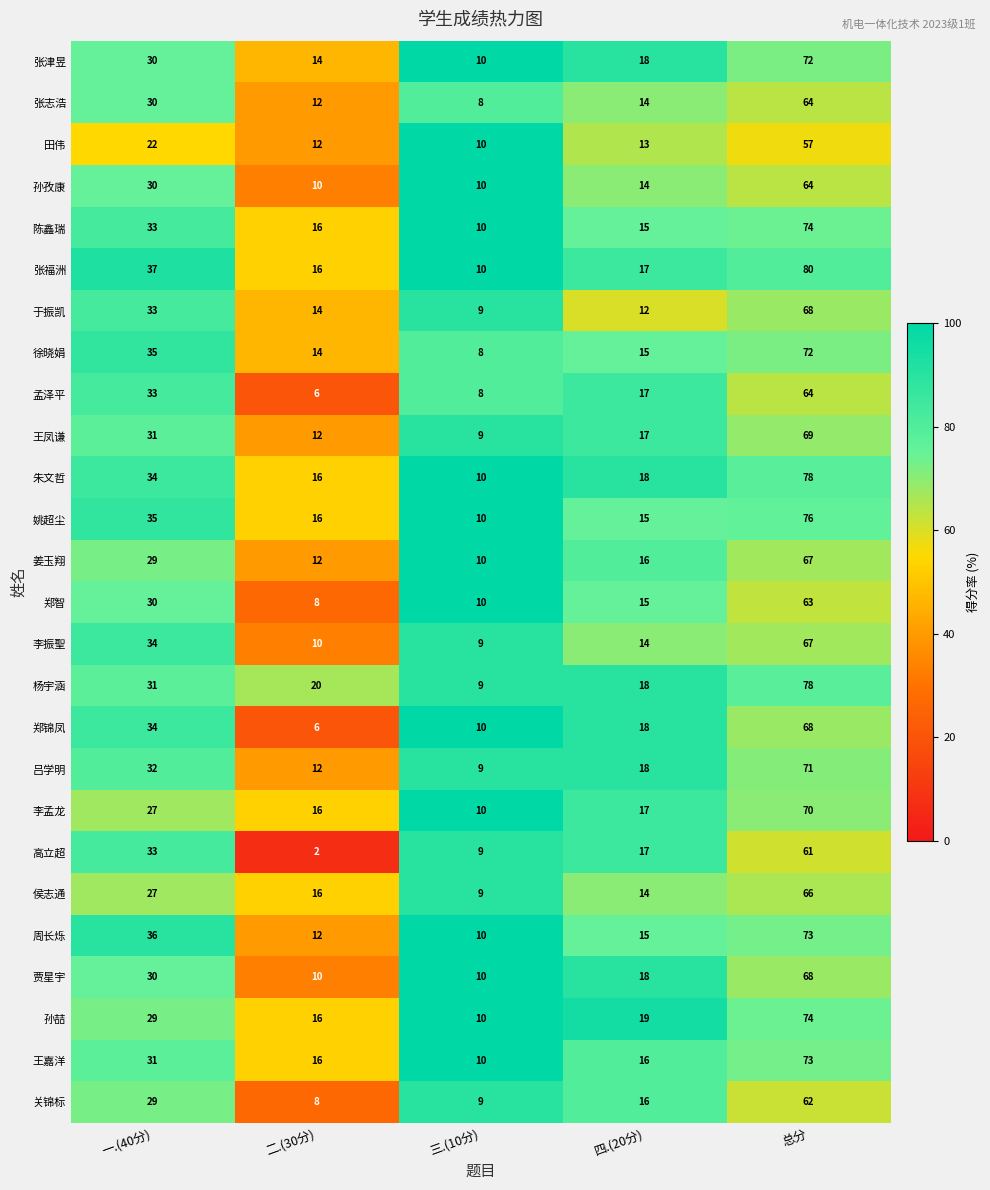

Is the value of 王嘉洋 at 总分 greater than the value of 杨宇涵 at 总分?

No